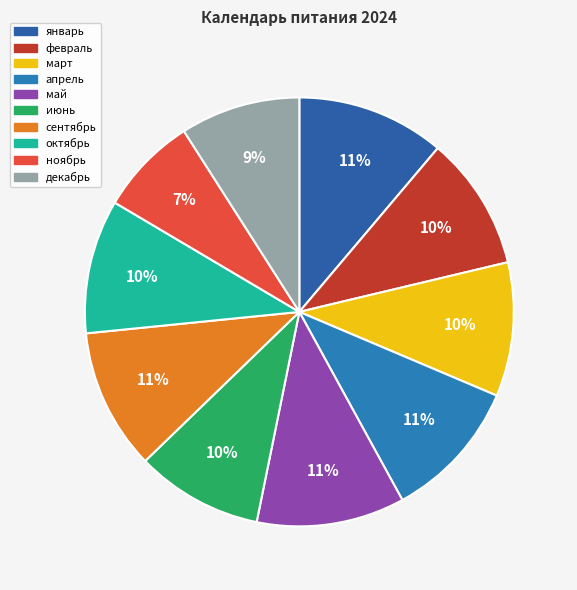

What percentage is the январь slice, to the nearest percent?

11%